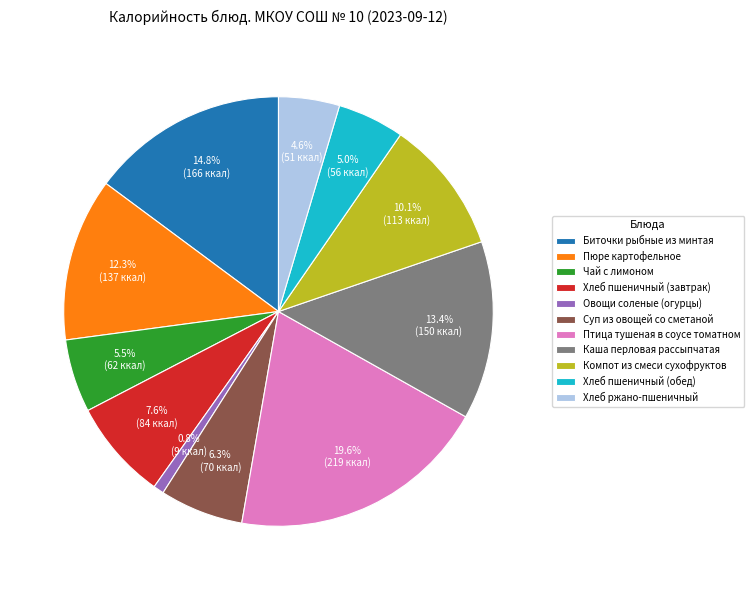

To the nearest percent, what percentage of the pie is Птица тушеная в соусе томатном?

20%